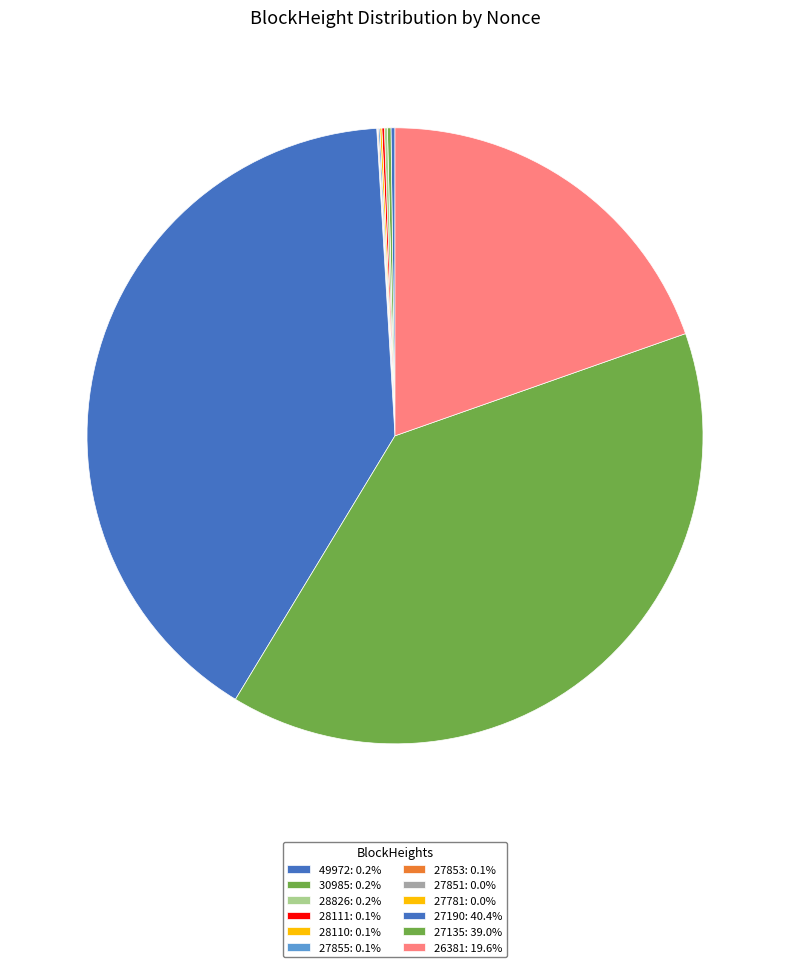

How many slices are in this pie chart?

12